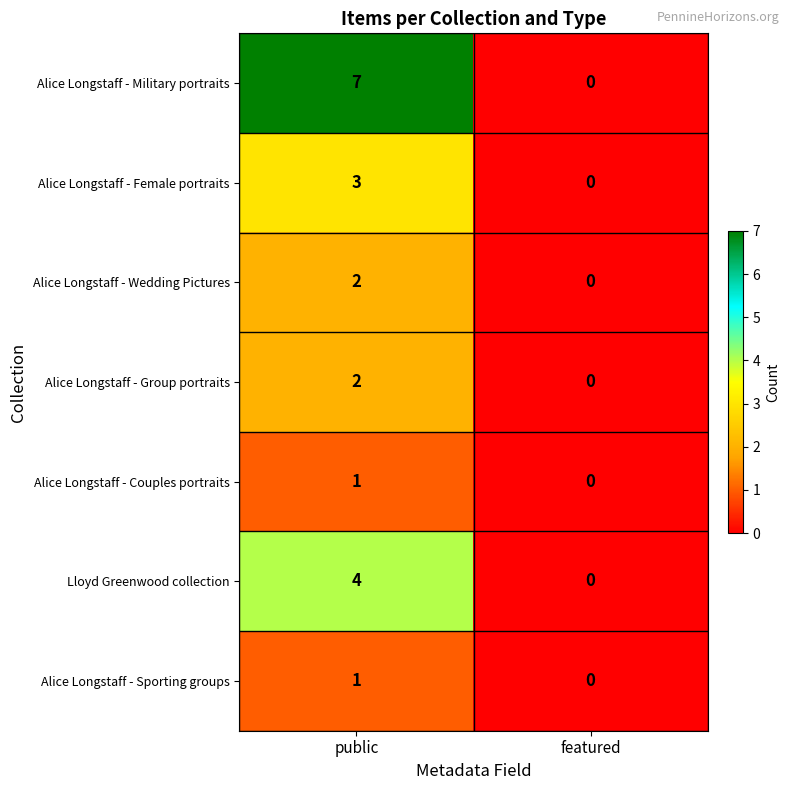

Reading left to right, what are all the values shown in this chart?

Alice Longstaff - Military portraits: public=7	featured=0
Alice Longstaff - Female portraits: public=3	featured=0
Alice Longstaff - Wedding Pictures: public=2	featured=0
Alice Longstaff - Group portraits: public=2	featured=0
Alice Longstaff - Couples portraits: public=1	featured=0
Lloyd Greenwood collection: public=4	featured=0
Alice Longstaff - Sporting groups: public=1	featured=0